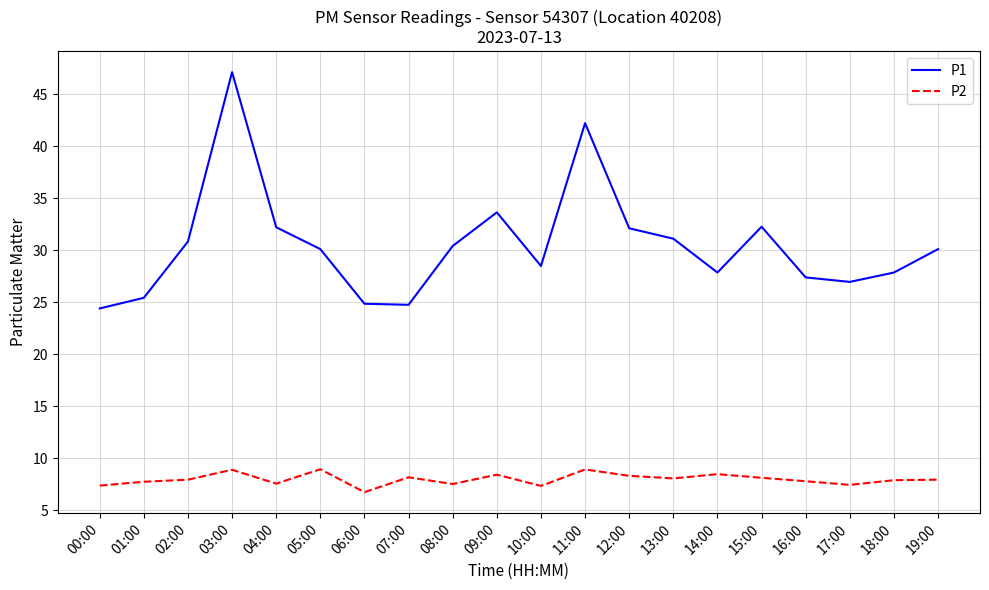

How many values in the P2 series exceed 7?

19